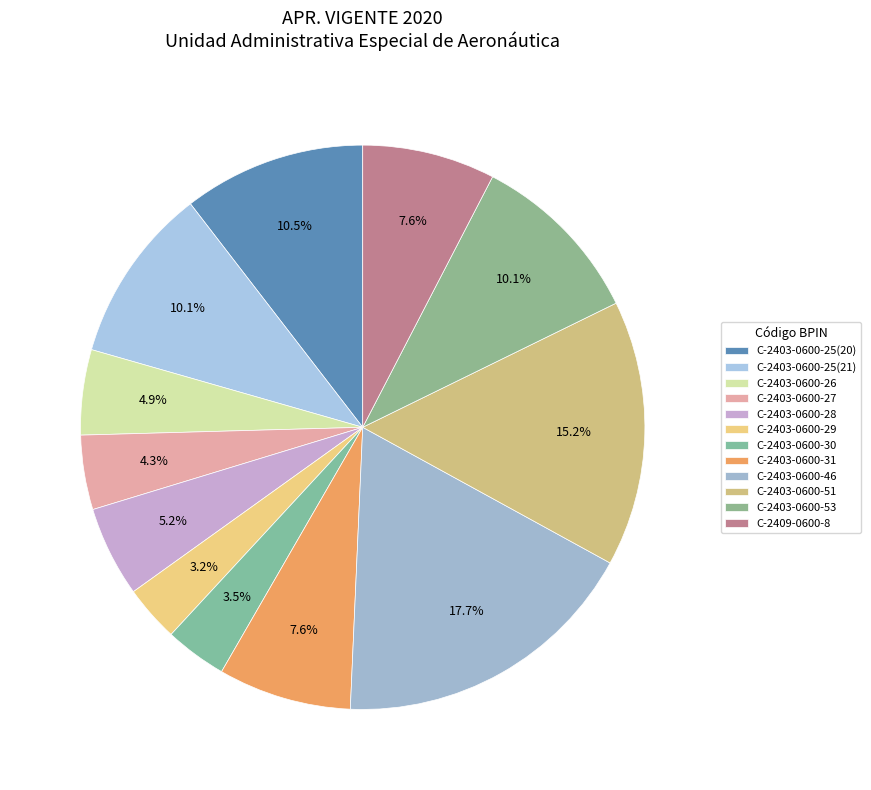

Does any single category account for the majority?

No